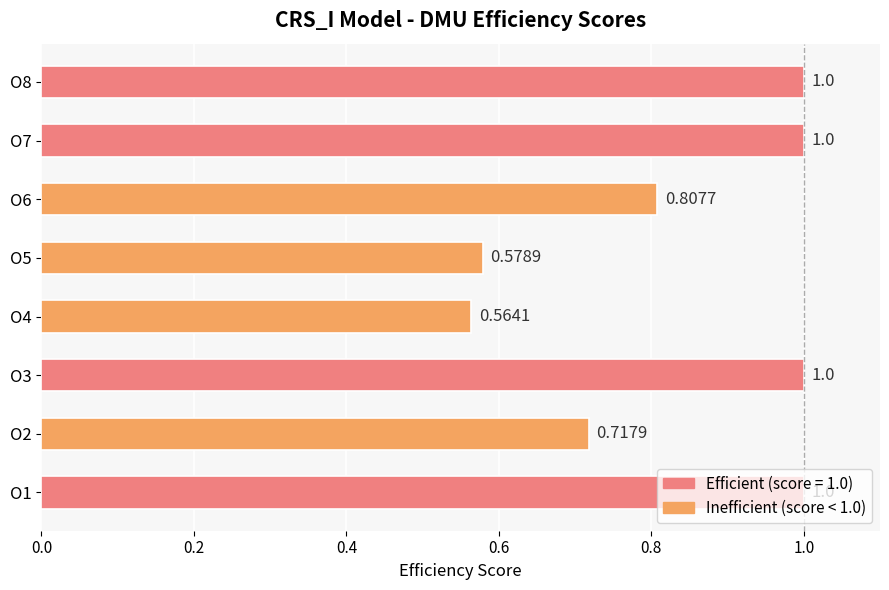

What is the difference between the maximum and second lowest values?

0.4